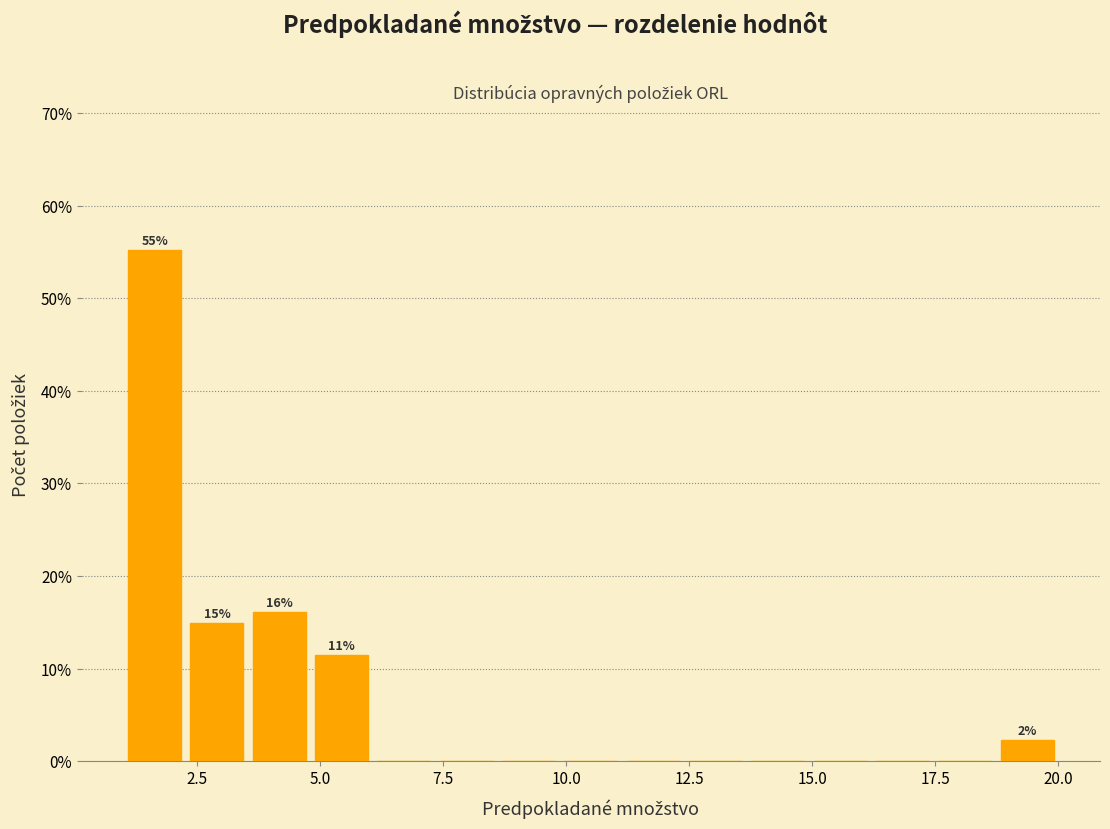

Read against the x-axis, roughly where is the centre of the tallest bar?

1.5